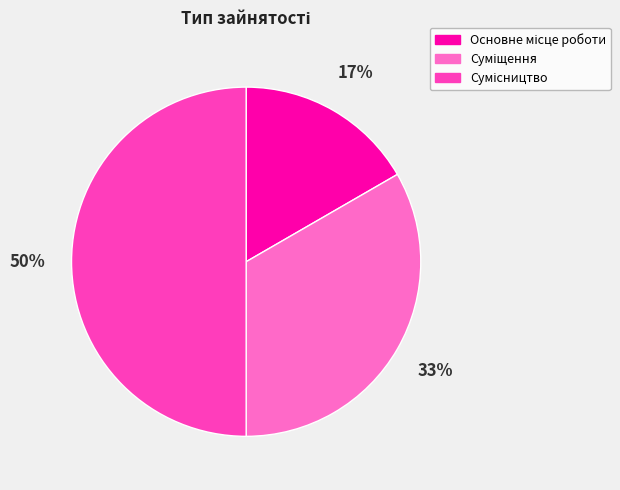

To the nearest percent, what is the difference between the Суміщення and Основне місце роботи slice percentages?

17%